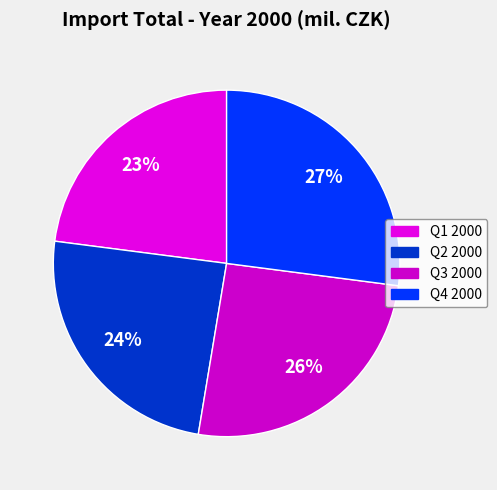

What percentage do Q2 2000 and Q1 2000 together represent?

47.4%